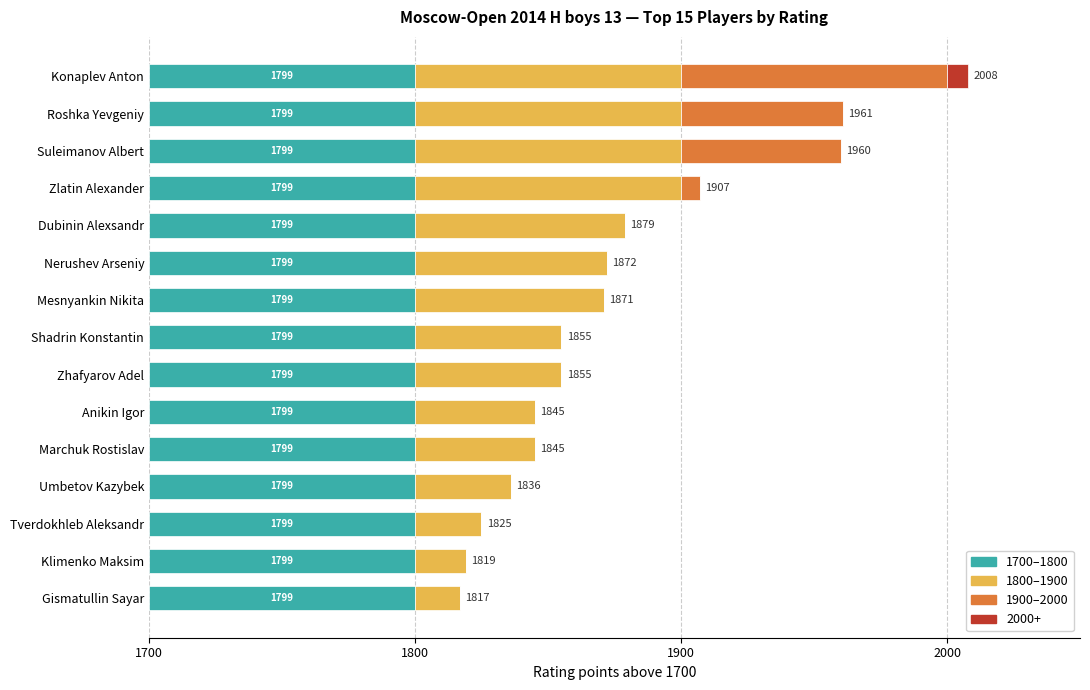

What are all the series names shown in the legend?

1700–1800, 1800–1900, 1900–2000, 2000+